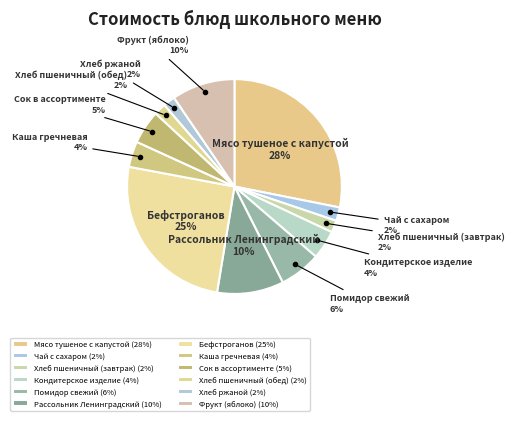

Between Хлеб пшеничный (завтрак) and Сок в ассортименте, which is larger?

Сок в ассортименте